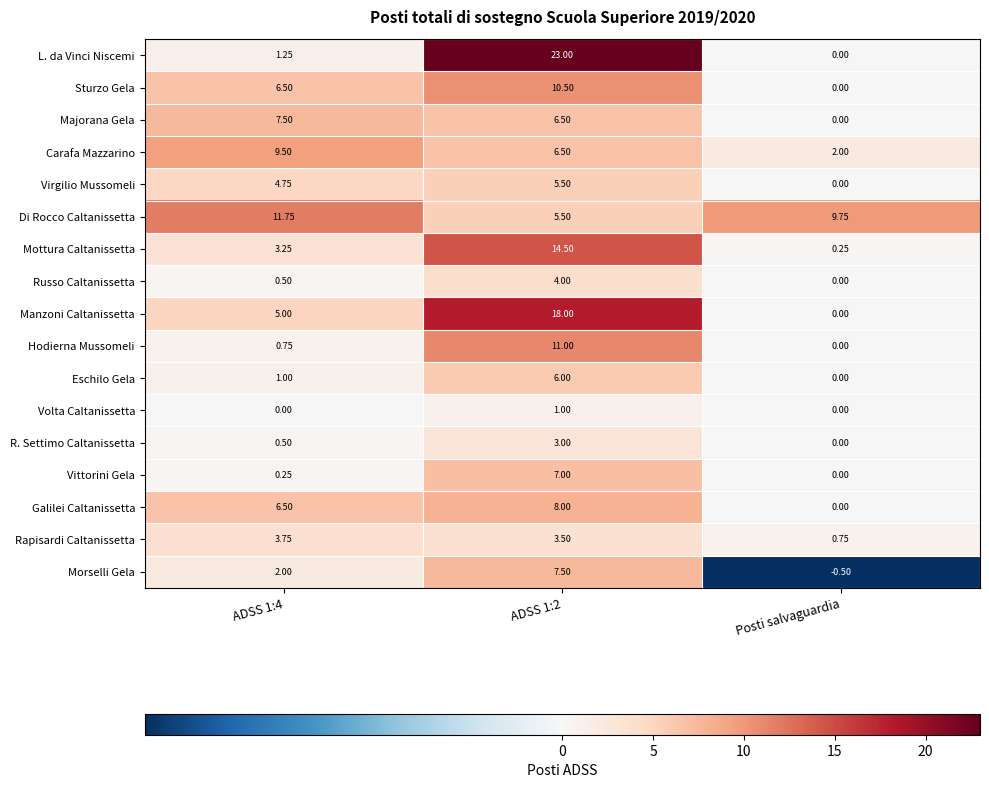

Which series changed the most between ADSS 1:2 and Posti salvaguardia?

L. da Vinci Niscemi